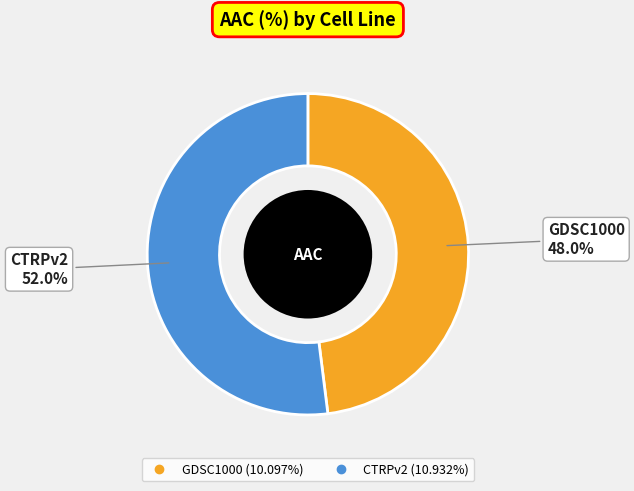

To the nearest percent, what is the combined percentage of CTRPv2 and GDSC1000?

100%